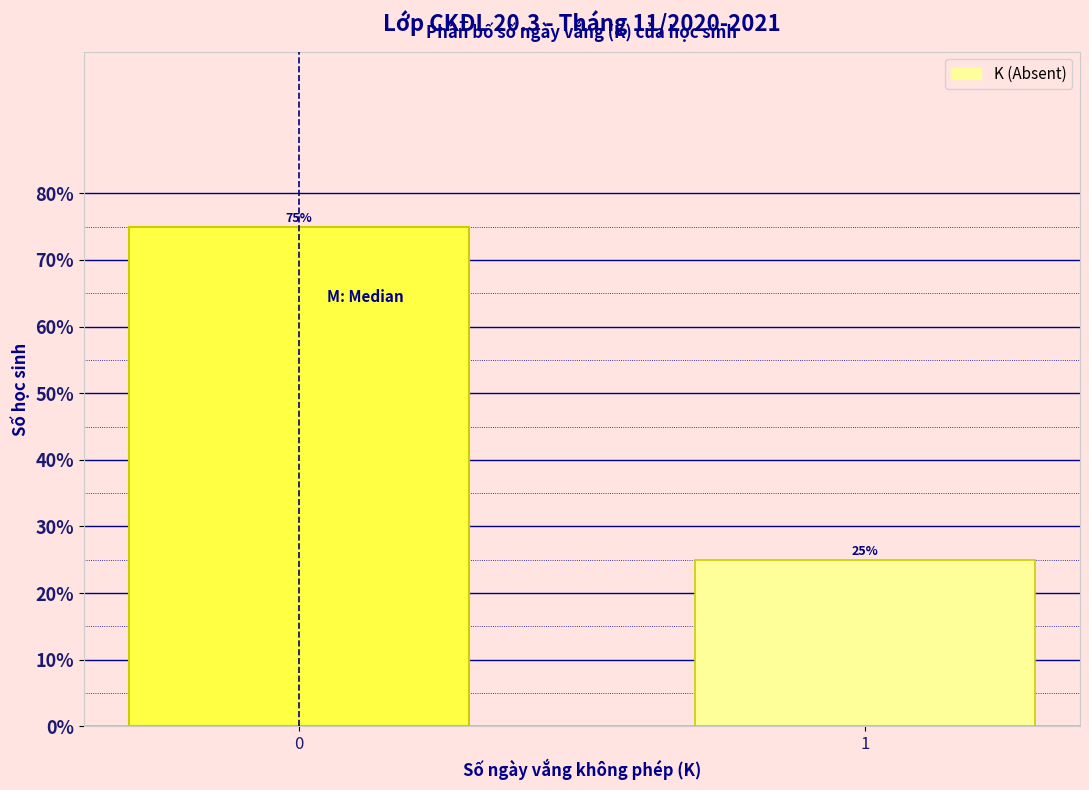

Reading left to right, list all the values displayed in this chart.

0=75	1=25